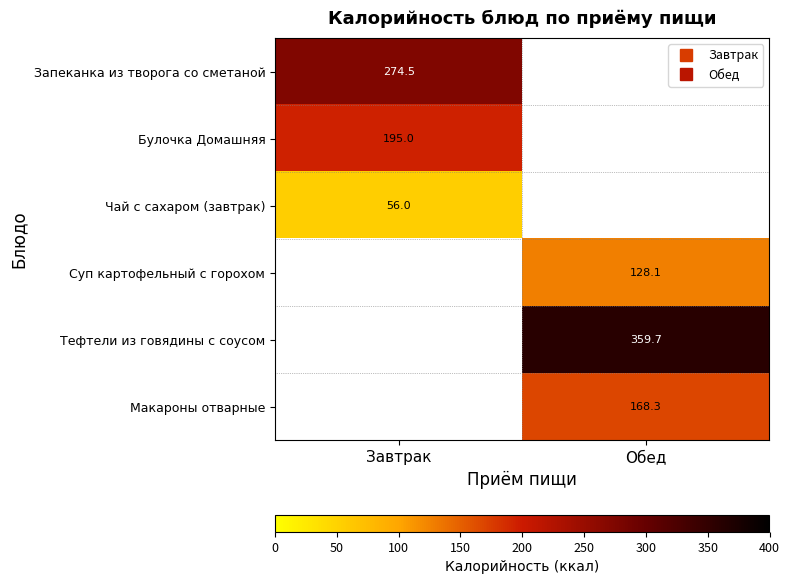

What is the average value of the Суп картофельный с горохом series?

64.0